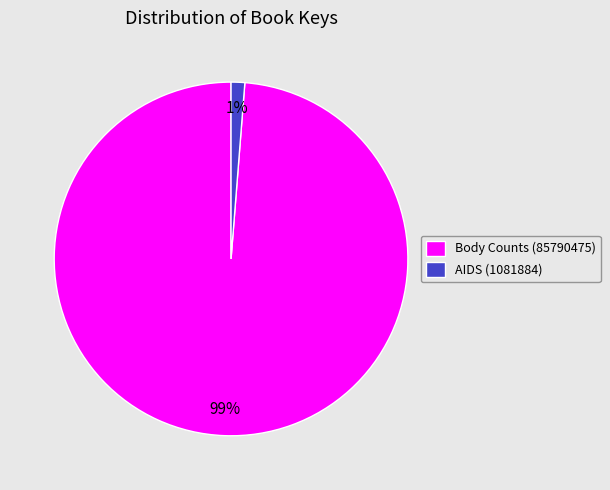

Is it true that AIDS (1081884) is 11% of the pie?

False